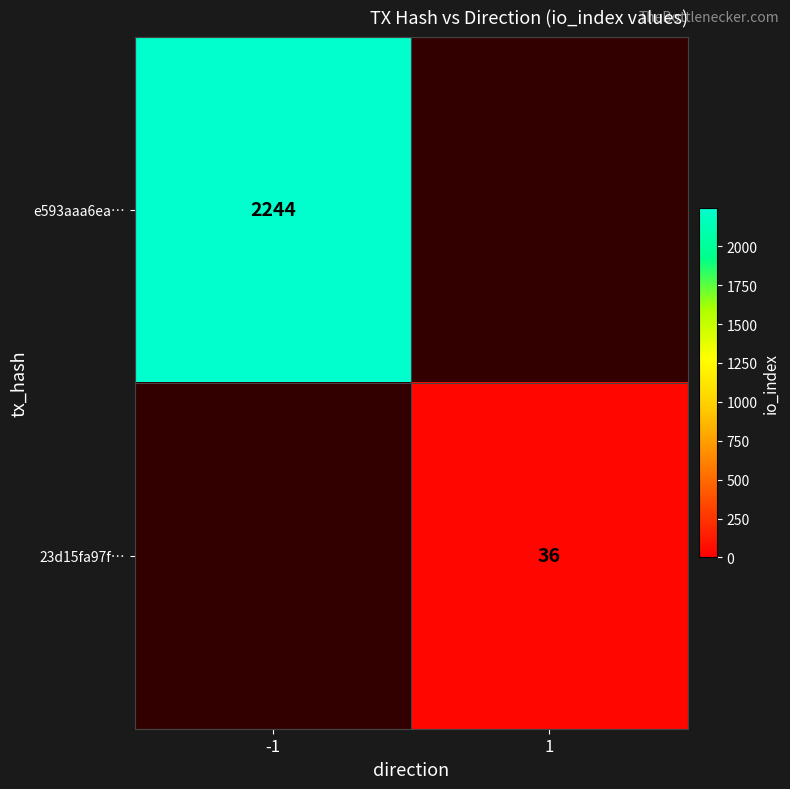

Is the value of e593aaa6ea… at -1 greater than the value of 23d15fa97f… at 1?

Yes